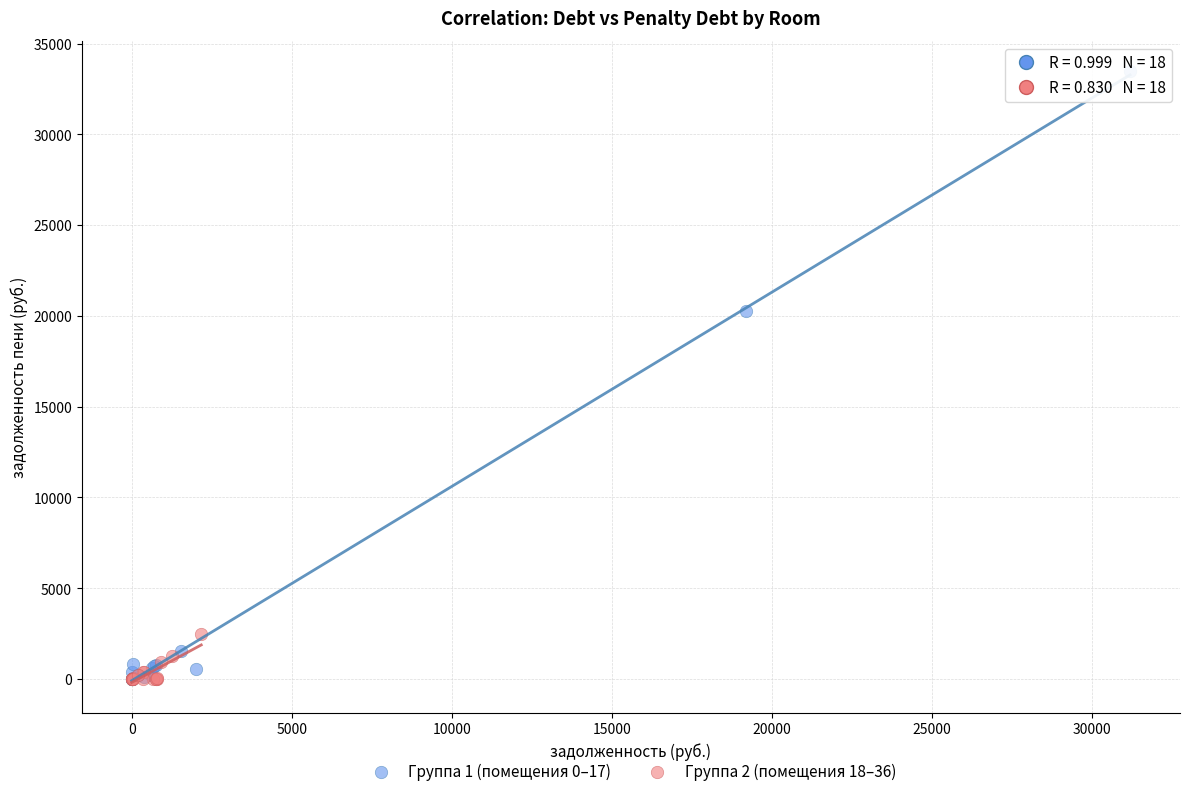

Which series reaches the maximum Y coordinate?

Группа 1 (помещения 0–17)